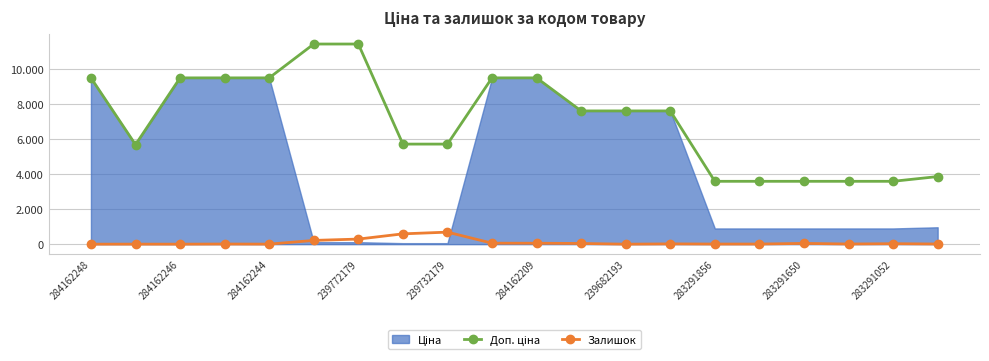

Which series has the largest total across all categories?

Доп. ціна